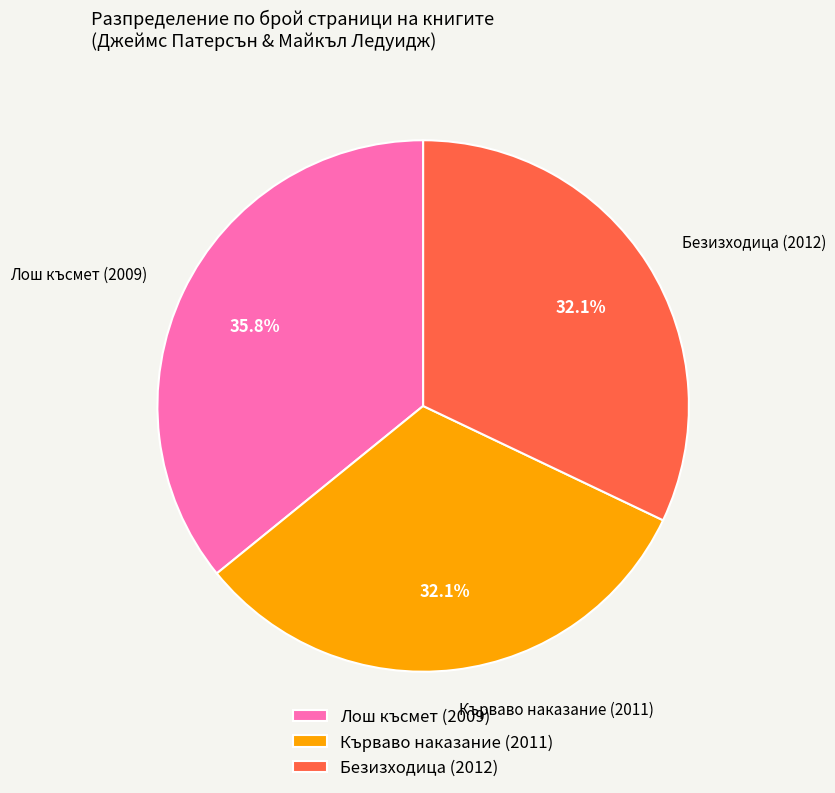

What portion of the pie excludes Кърваво наказание (2011)?

67.9%